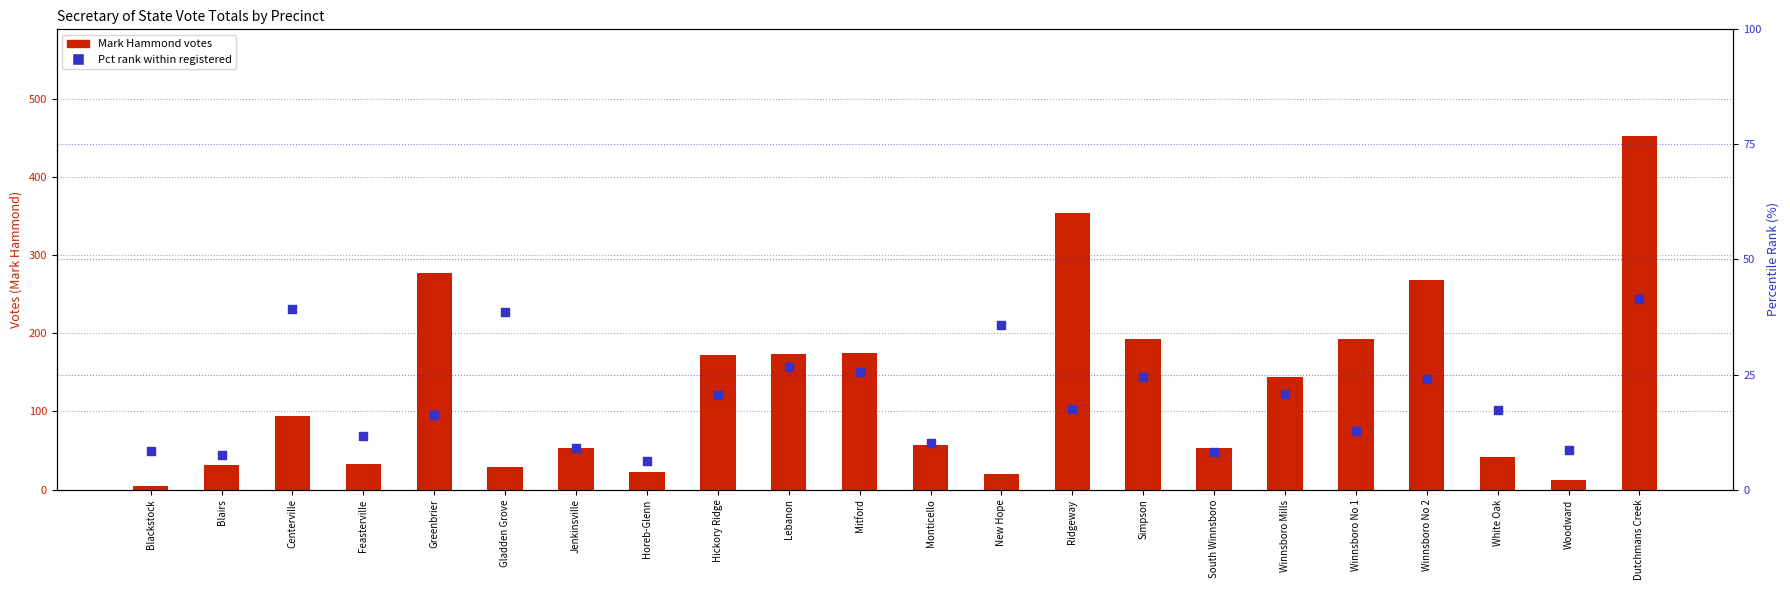

At how many categories does at least one series exceed 394?

1